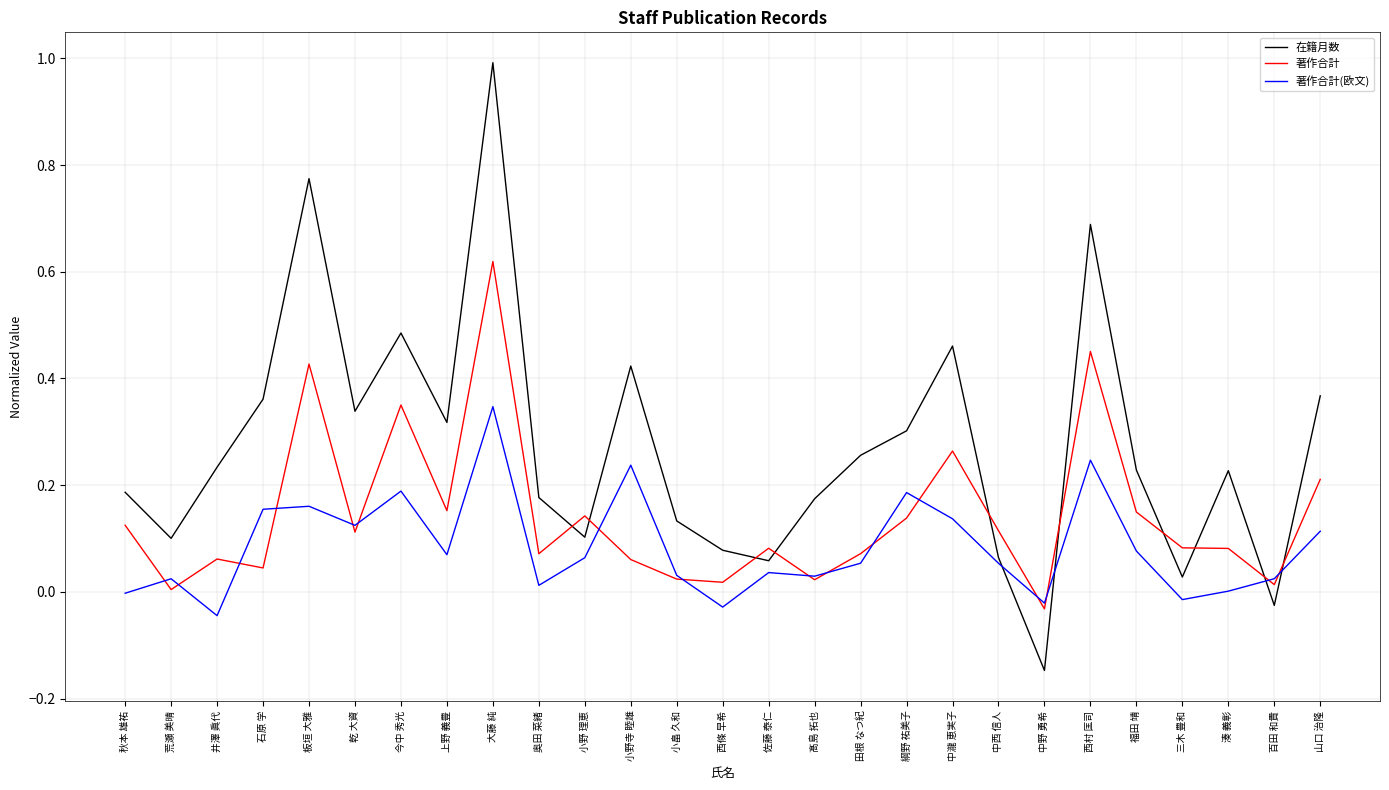

True or false: 在籍月数 and 著作合計(欧文) cross at least once.

True